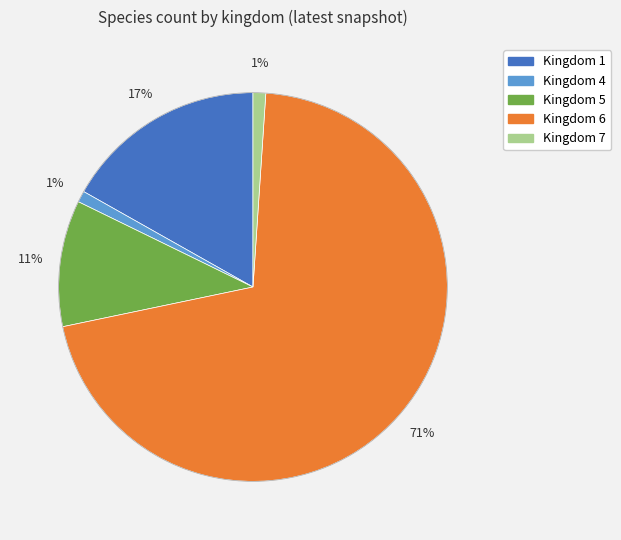

To the nearest percent, what is the average slice percentage?

20%